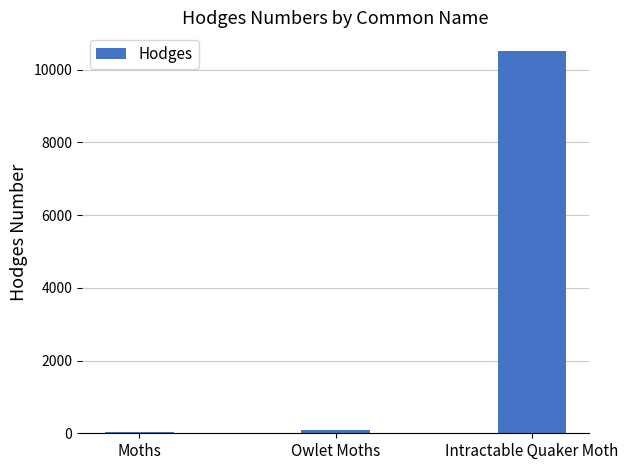

Which has a higher value, Intractable Quaker Moth or Owlet Moths?

Intractable Quaker Moth